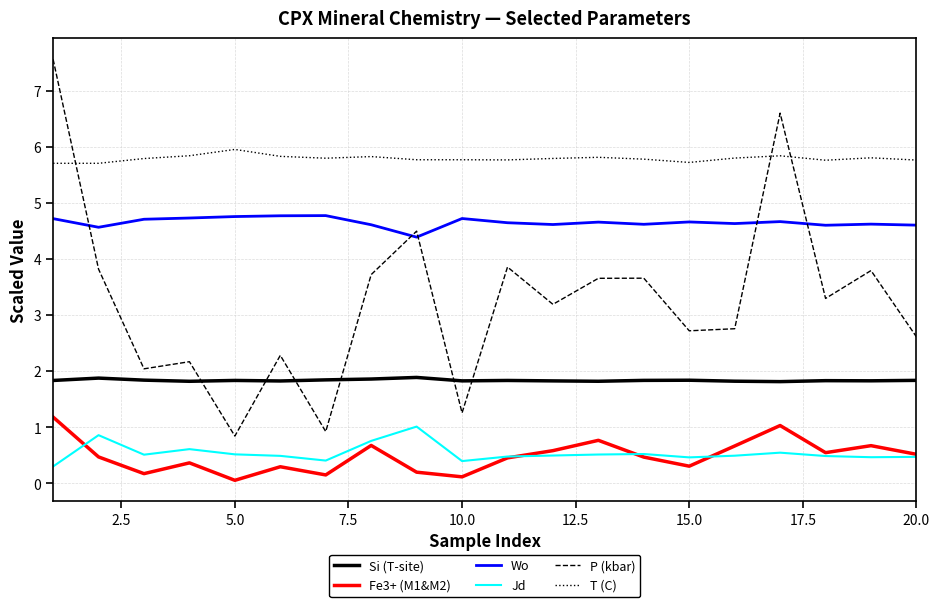

True or false: Jd and Si (T-site) cross at least once.

False